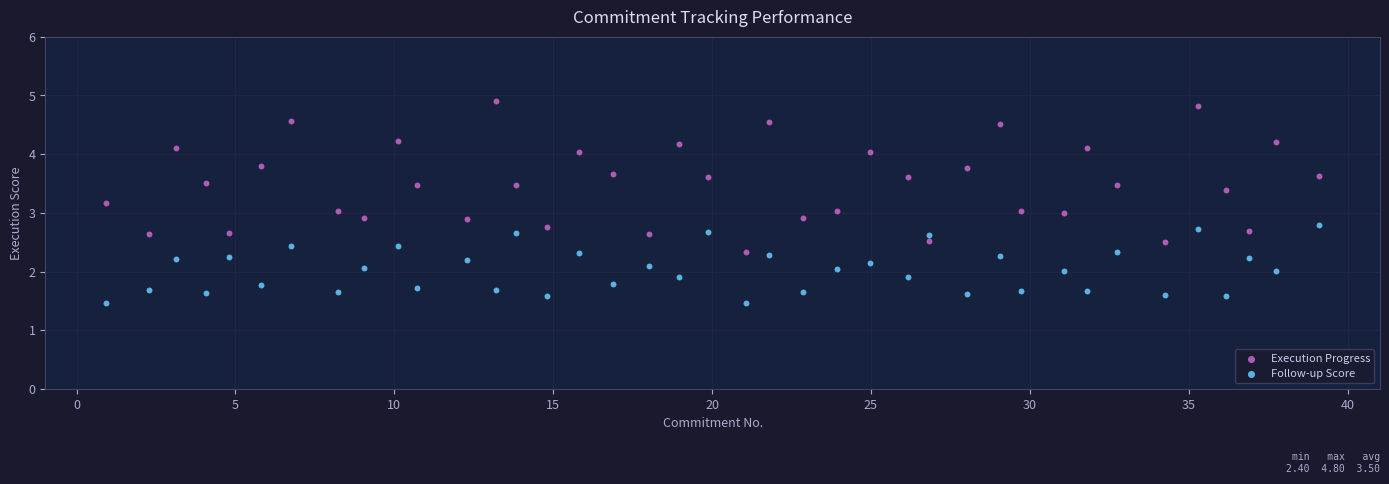

Across all data points, what is the range of Y values (max minus min)?

3.5